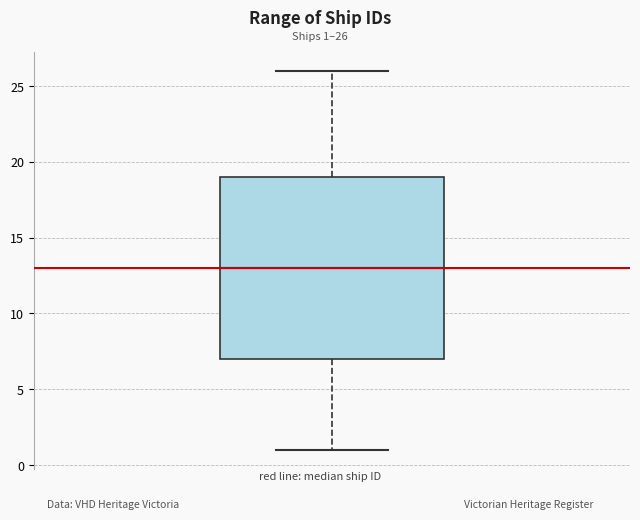

Read this box plot against the y-axis: the position of the median line, the range covered by the box, and the ends of both whiskers. The values are not printed on the chart, so give them approximately, as read against the axis.

median 13, box 7 to 19, whiskers 1 to 26